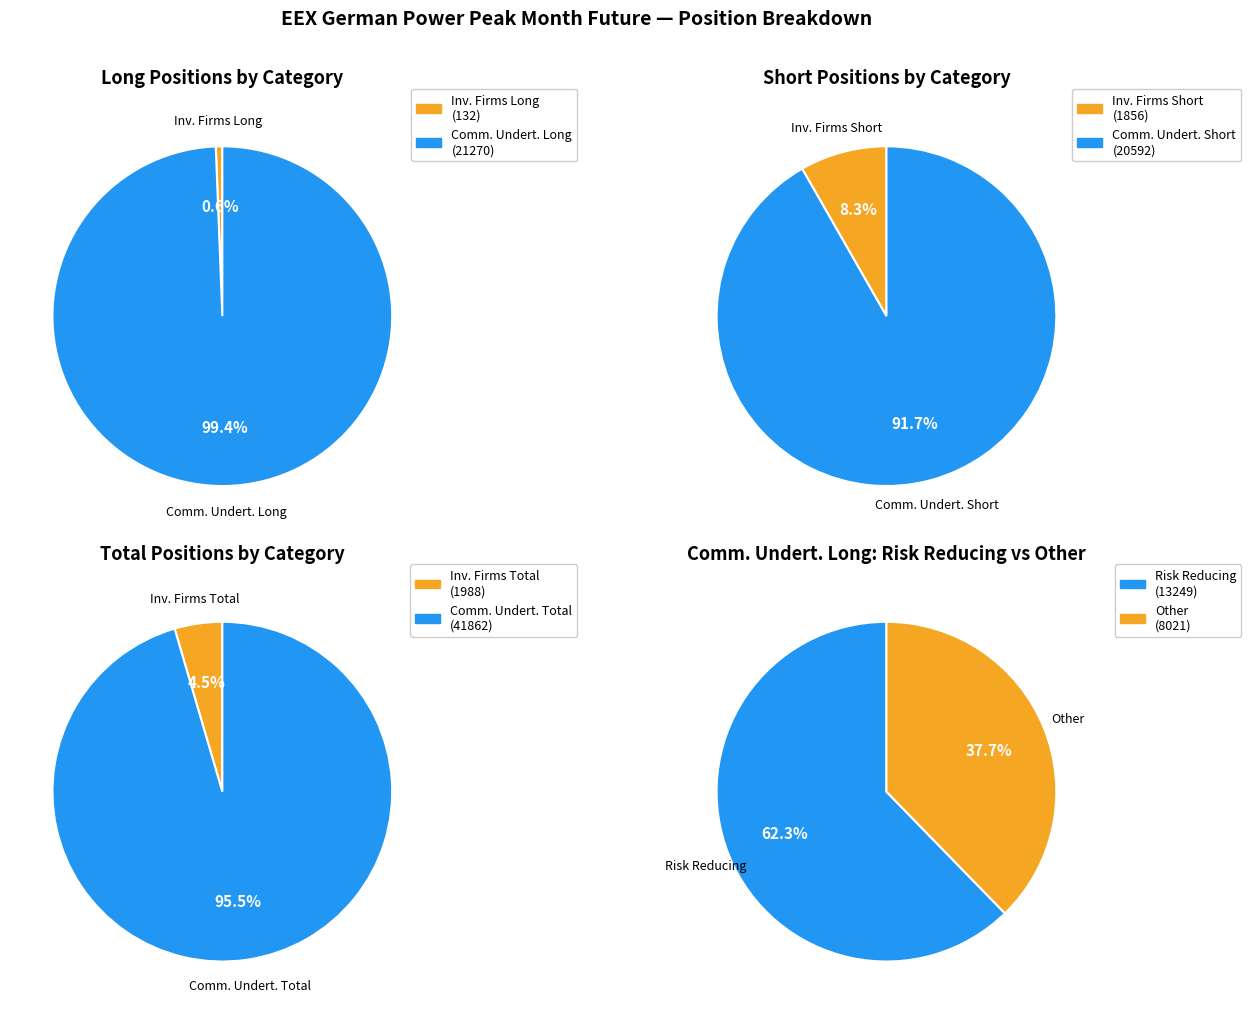

To the nearest percent, what is the combined percentage of Investment Firms or credit institutions Short and Investment Firms or credit institutions Long?

5%